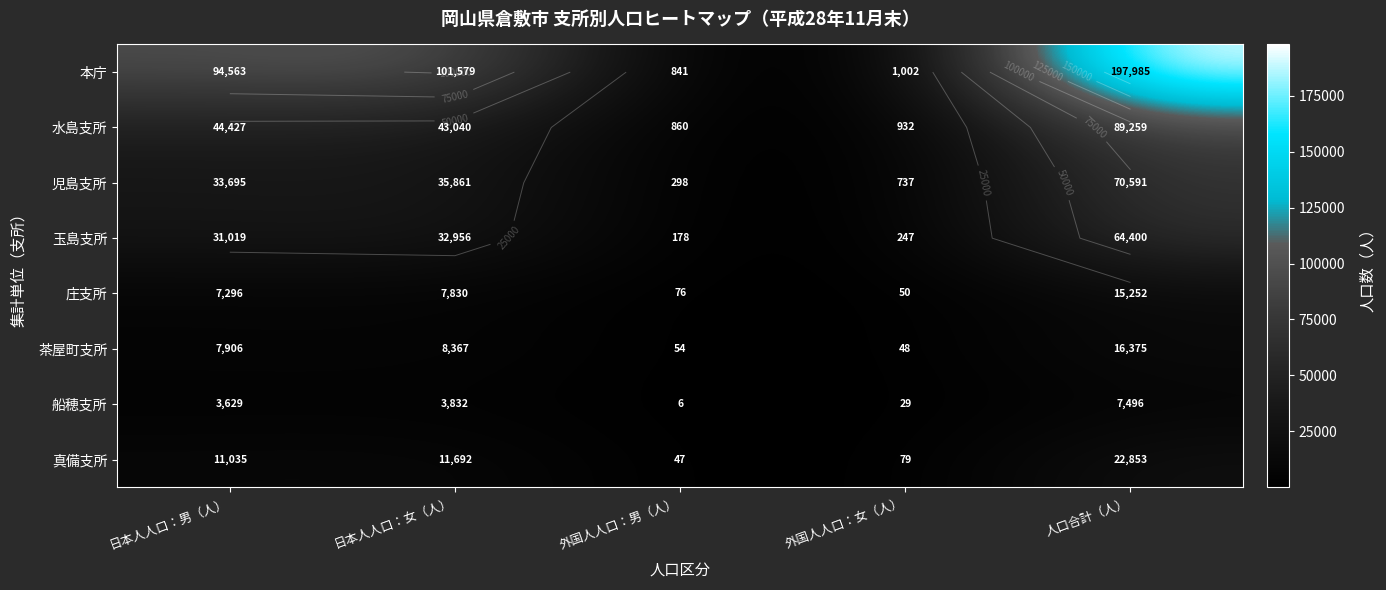

At which label does 船穂支所 reach its minimum?

外国人人口：男（人）